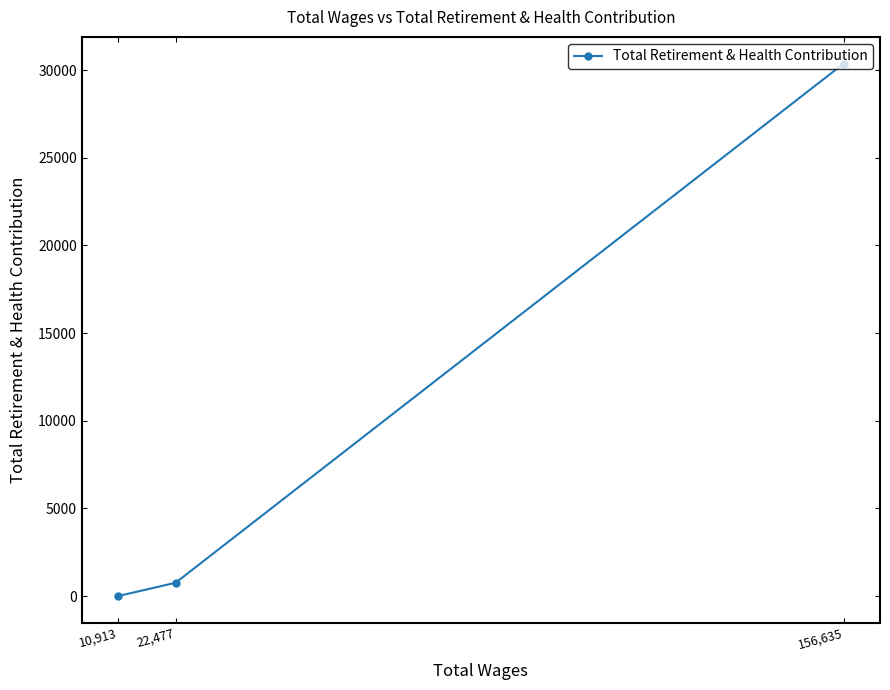

Reading left to right, what are all the values shown in this chart?

10,913=0	22,477=759	156,635=30382